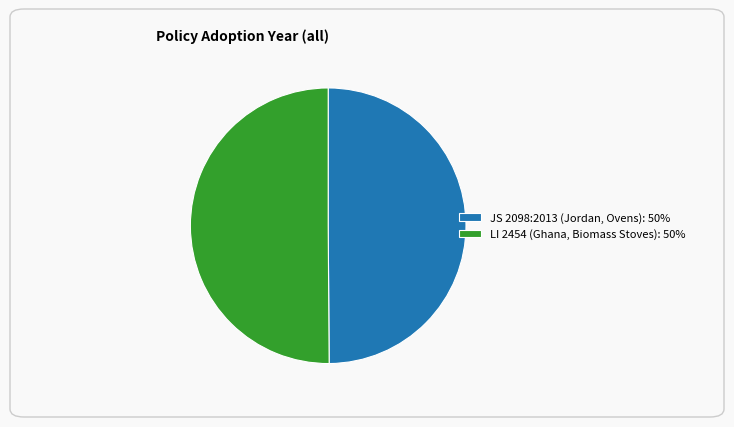

True or false: LI 2454 (Ghana, Biomass Stoves) accounts for 50% of the total.

True